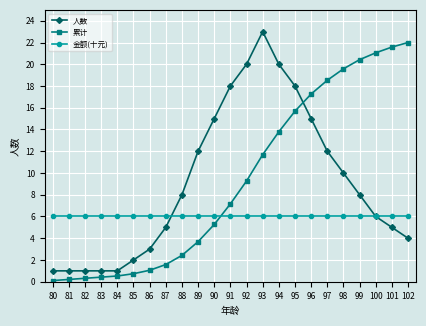

What is the value of the 累计 point at the 8th from the left?

1.6